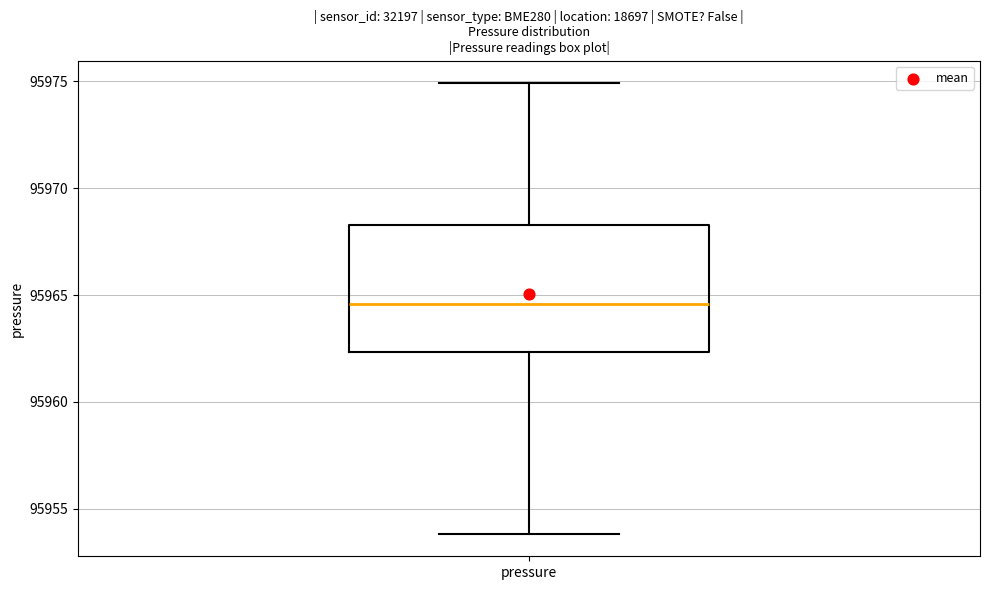

Read this box plot against the y-axis: the position of the median line, the range covered by the box, and the ends of both whiskers. The values are not printed on the chart, so give them approximately, as read against the axis.

median 95964.5, box 95962.5 to 95968.5, whiskers 95954.0 to 95975.0